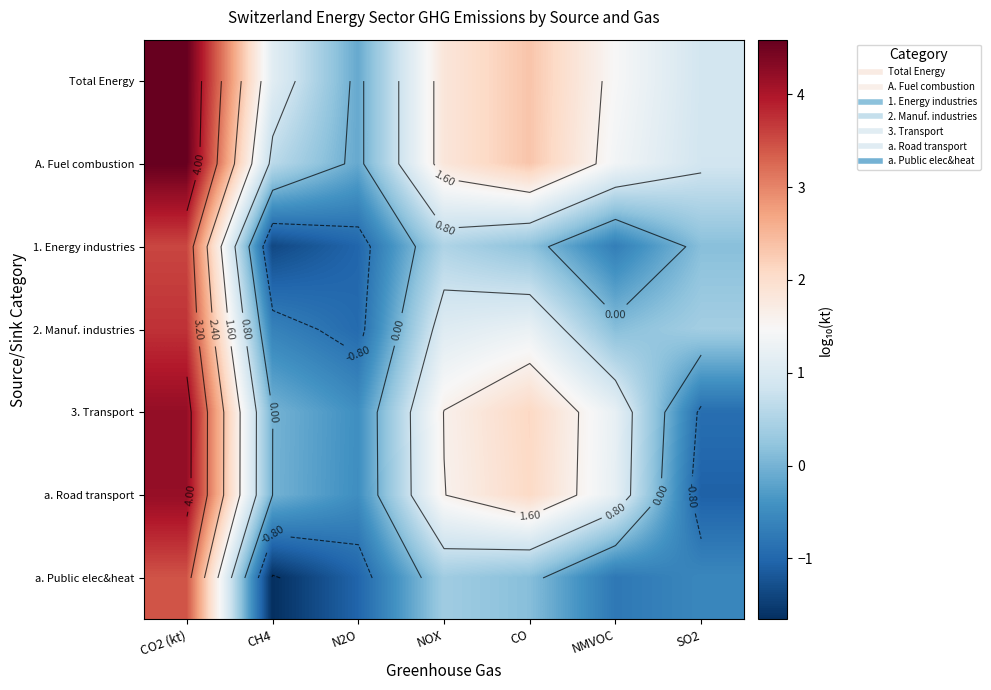

What is the total value across all series at N2O?

-4.1